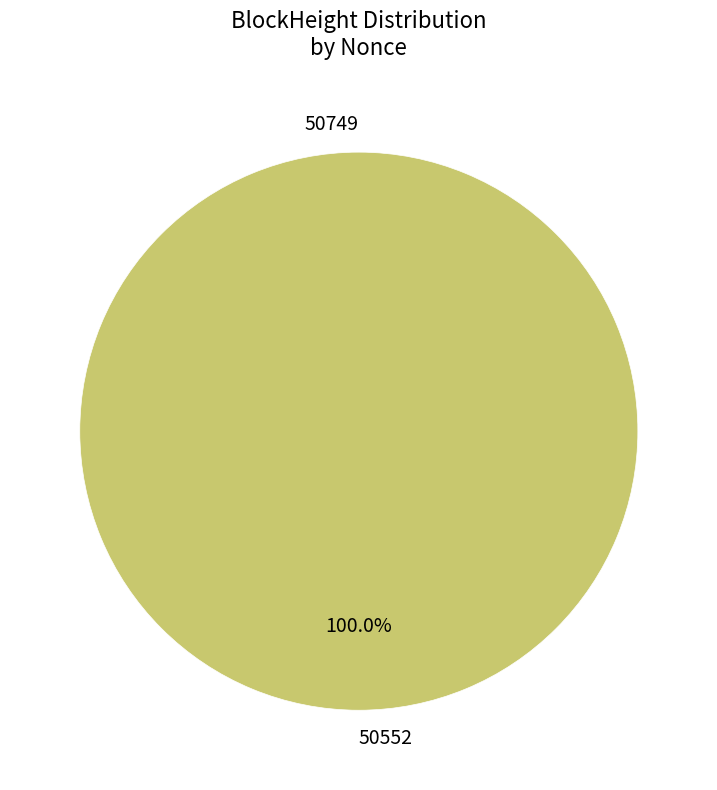

Which category has the biggest portion of the pie?

50552